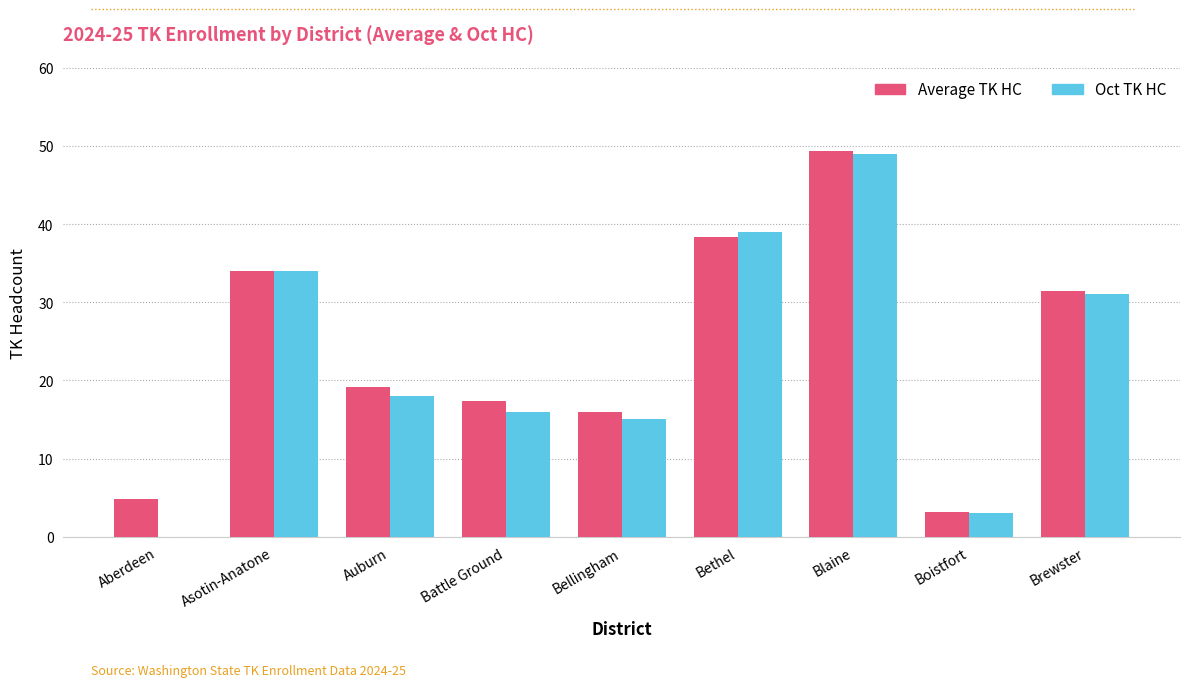

What is the sum of the Oct TK HC values at Brewster and Auburn?

49.0